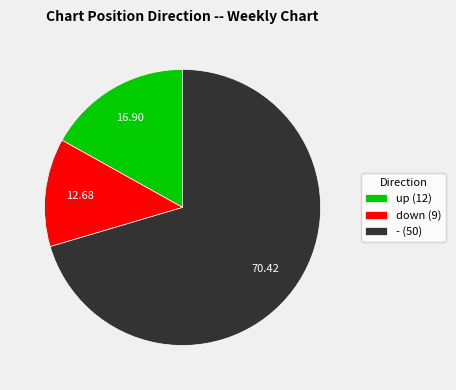

The - slice represents 85% of the pie. True or false?

False